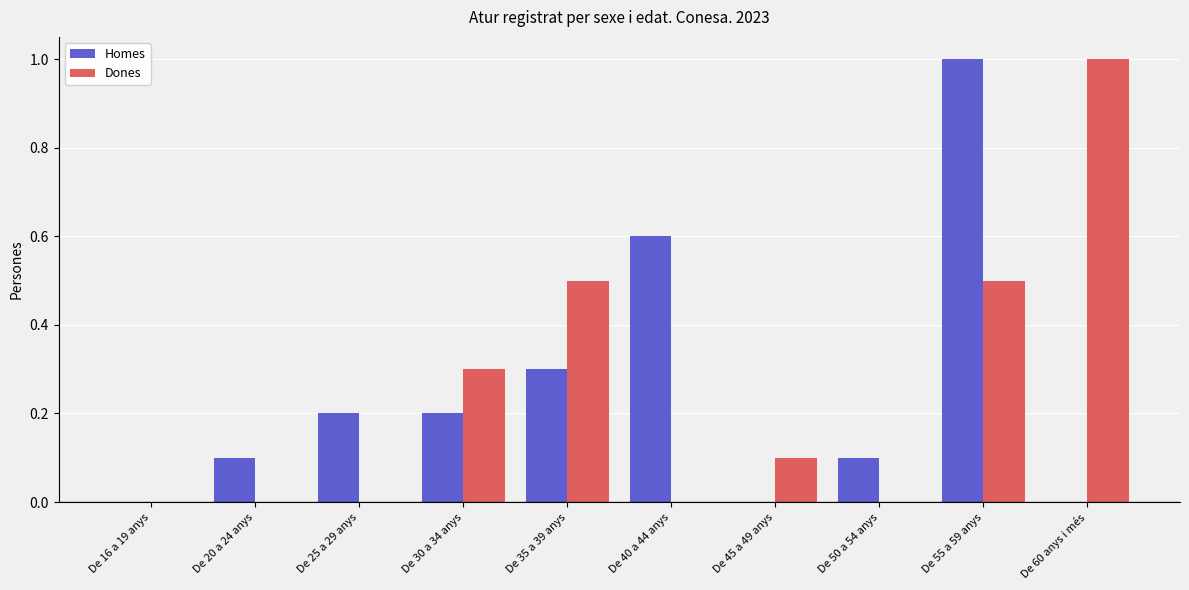

Which series changed the most between De 25 a 29 anys and De 40 a 44 anys?

Homes